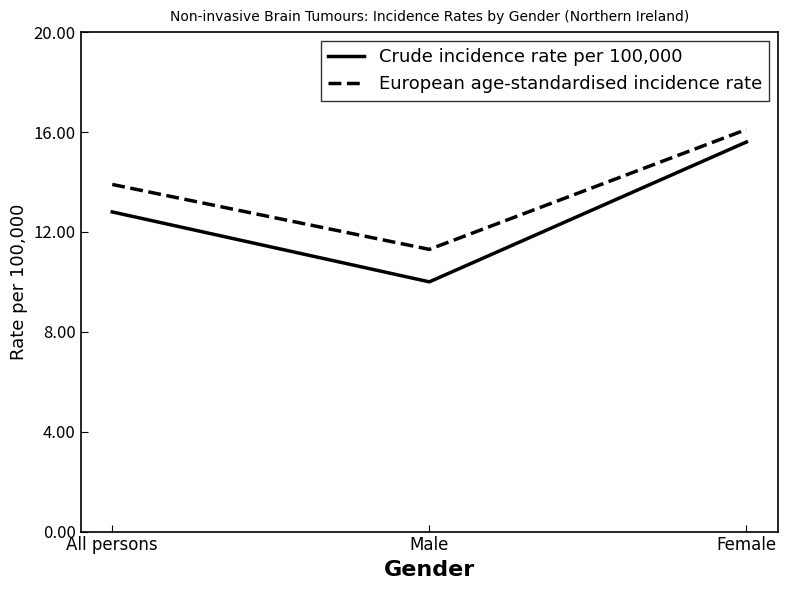

Read the Crude incidence rate per 100,000 value at Male.

10.0